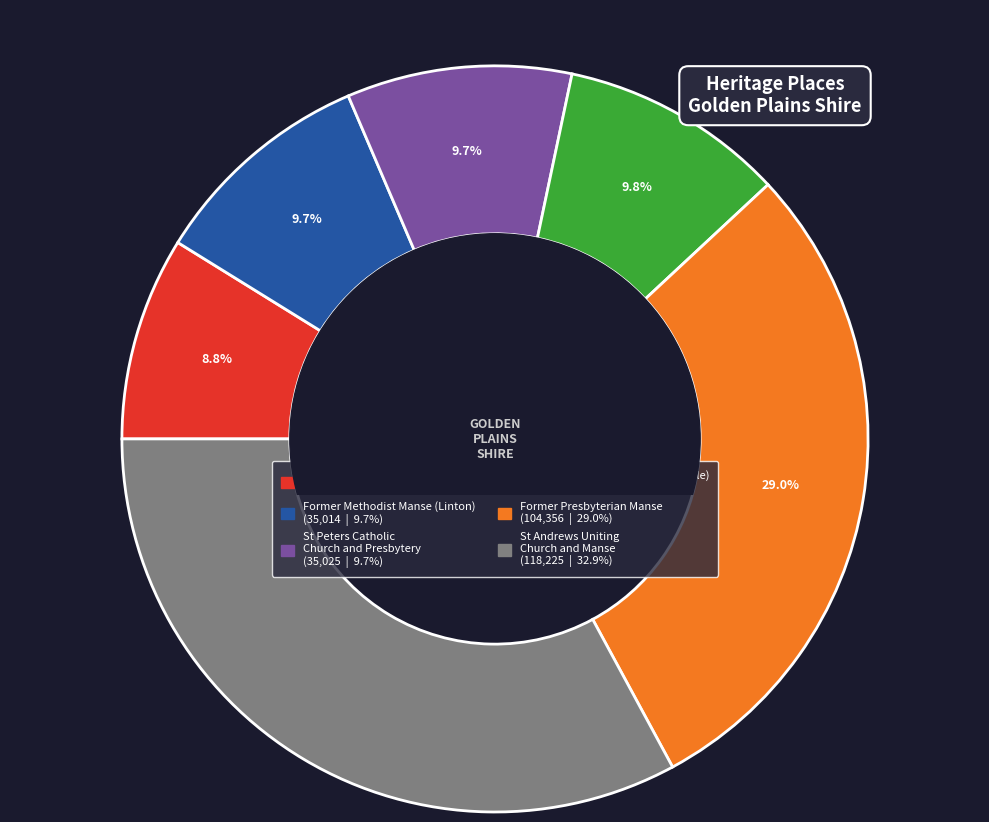

What is the ratio of the value at Former Methodist Manse (Scarsdale) to the value at Former Methodist Manse (Linton)?

1.0